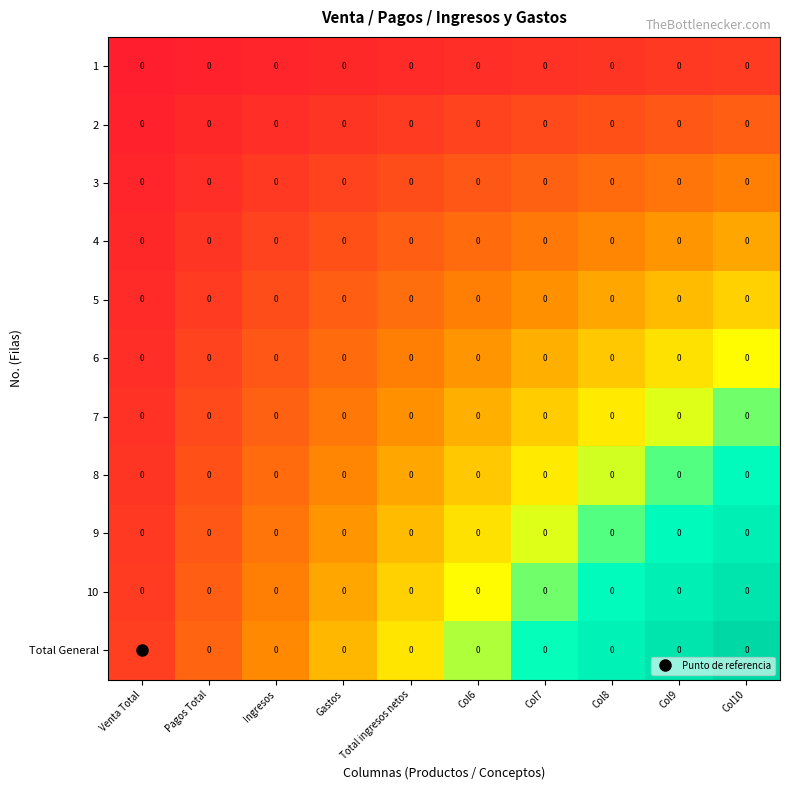

Which series has the widest spread of values?

Total General